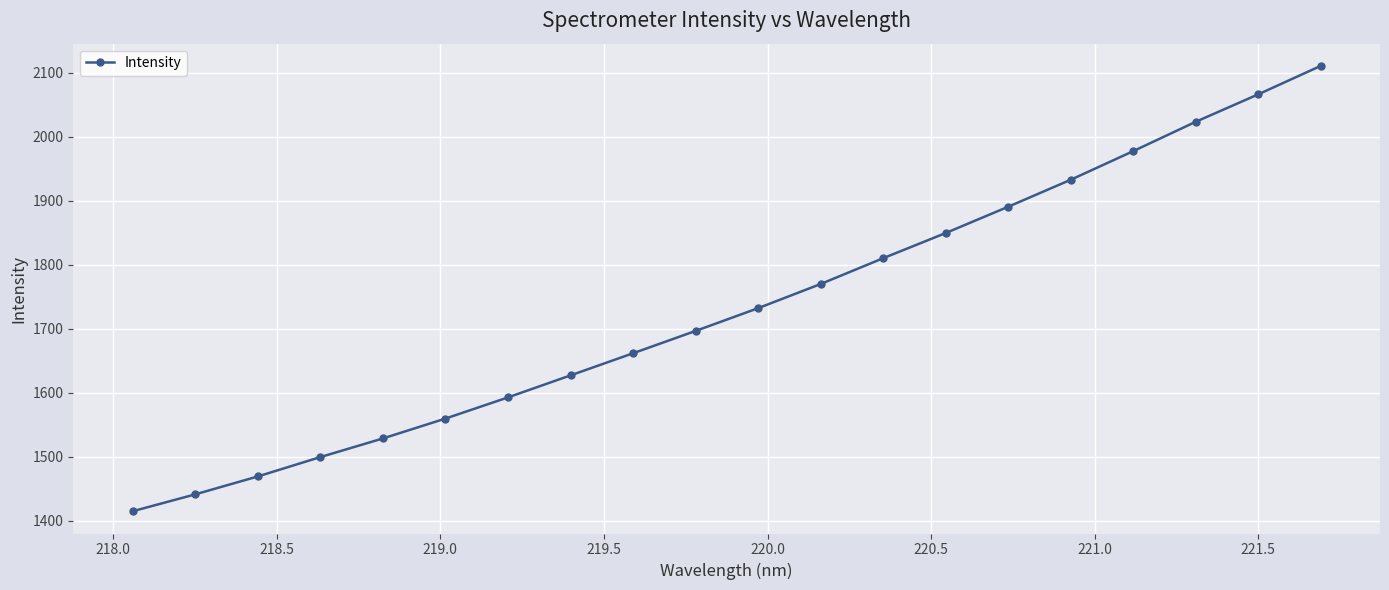

What is the value of the 5th point from the left?

1528.9